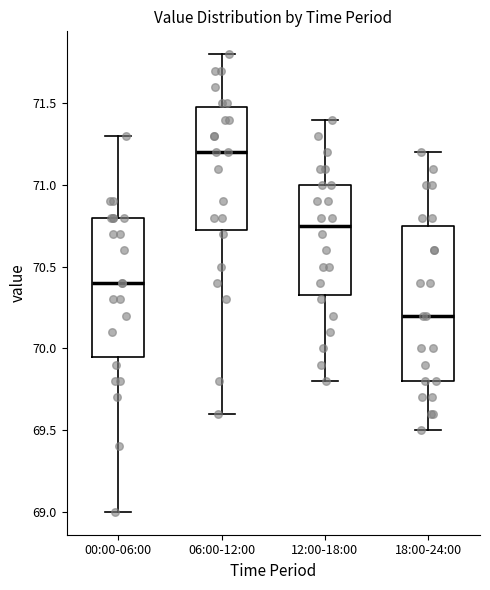

Where is the lower edge of the box for 12:00-18:00 on the y-axis? The values are not printed on the chart, so give them approximately, as read against the axis.

70.35